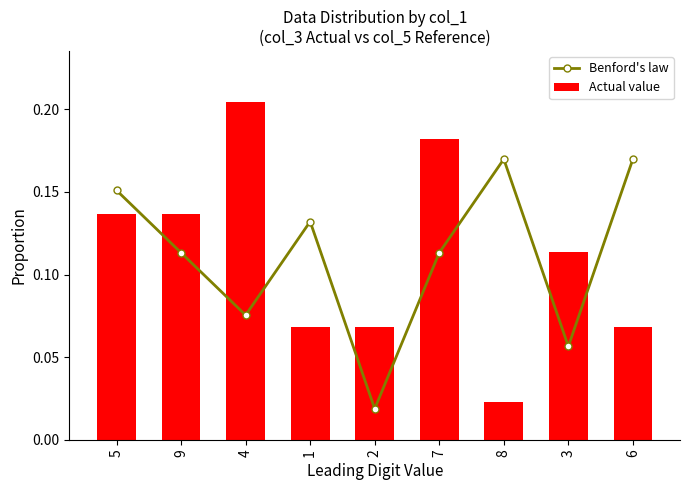

Is the value of Benford's law at 7 greater than the value of Actual value at 8?

Yes